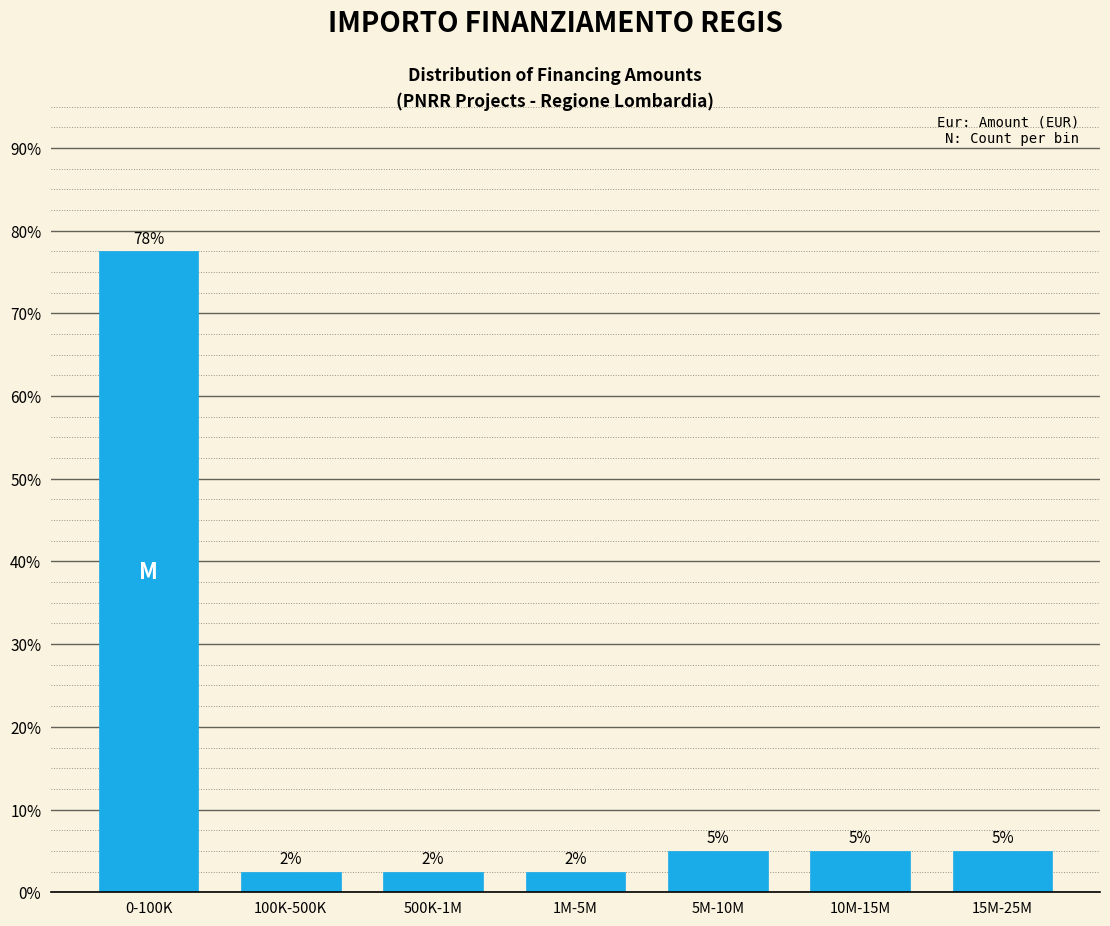

Does the chart contain any negative values?

No